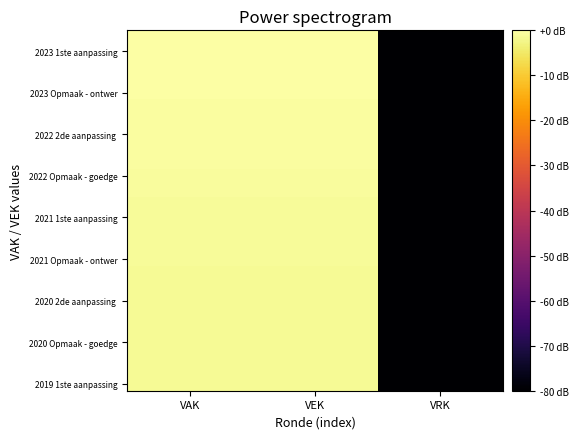

What is the spread (max minus min) of values at VAK?

1.5